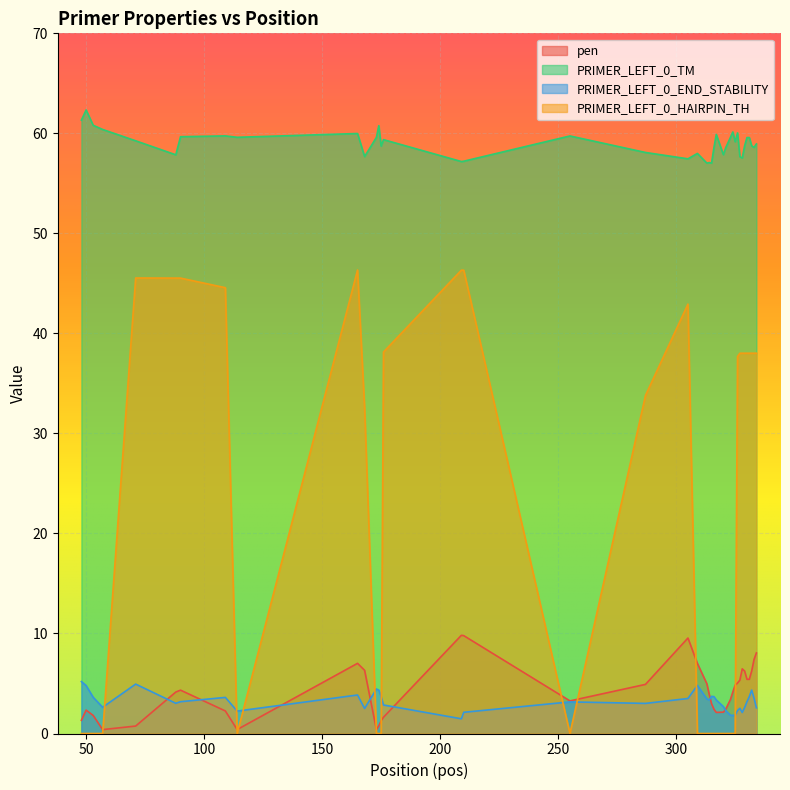

Which series has the widest spread of values?

PRIMER_LEFT_0_HAIRPIN_TH